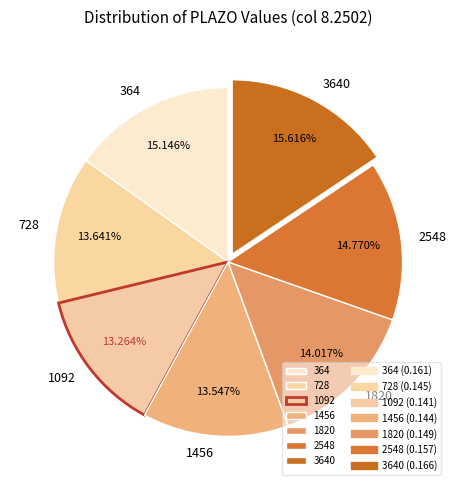

True or false: 1820 accounts for 3% of the total.

False